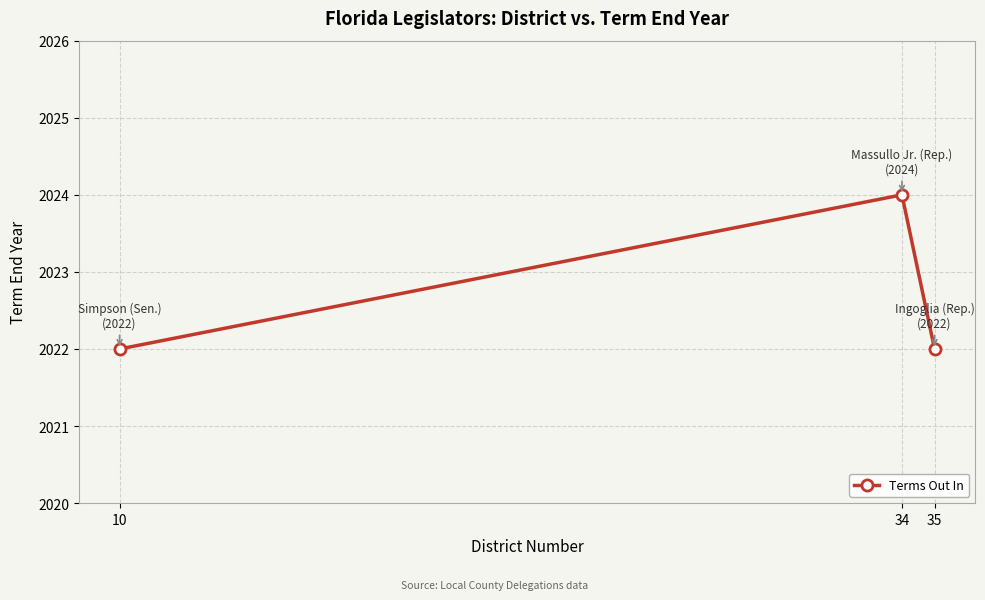

What is the sum of all values?

6068